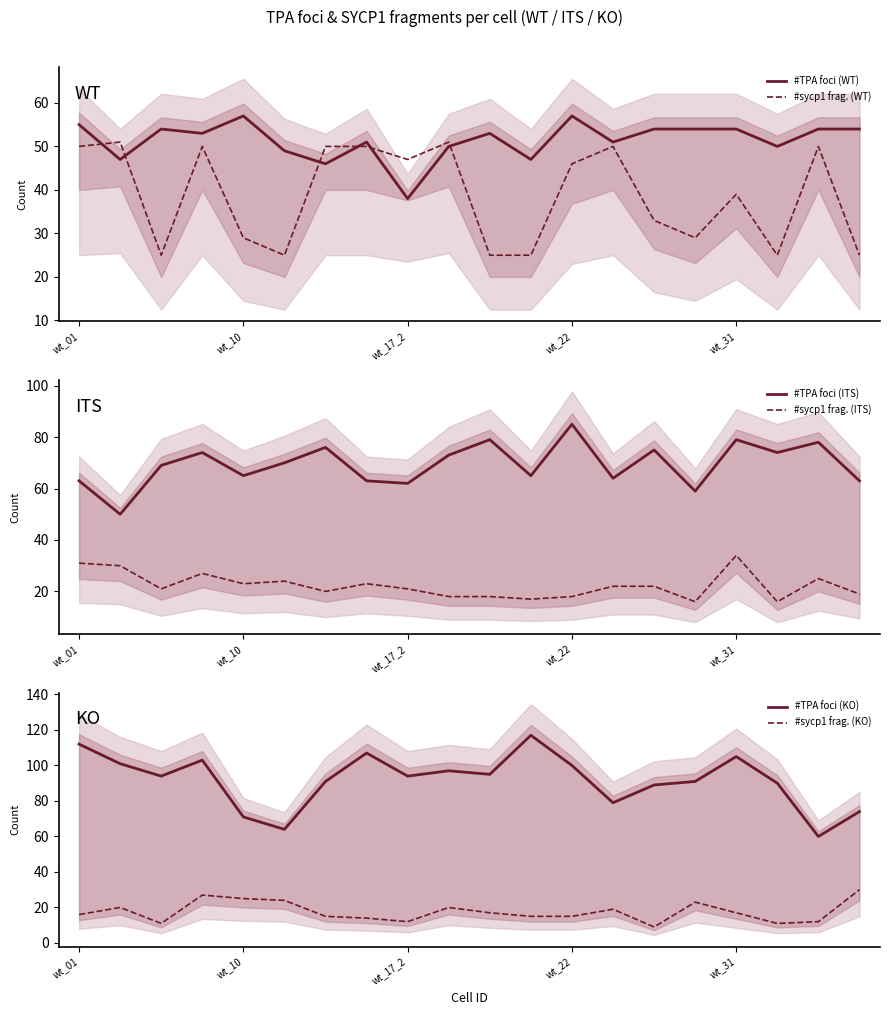

True or false: #sycp1 frag. (ITS) and #TPA foci (ITS) intersect in this chart.

False